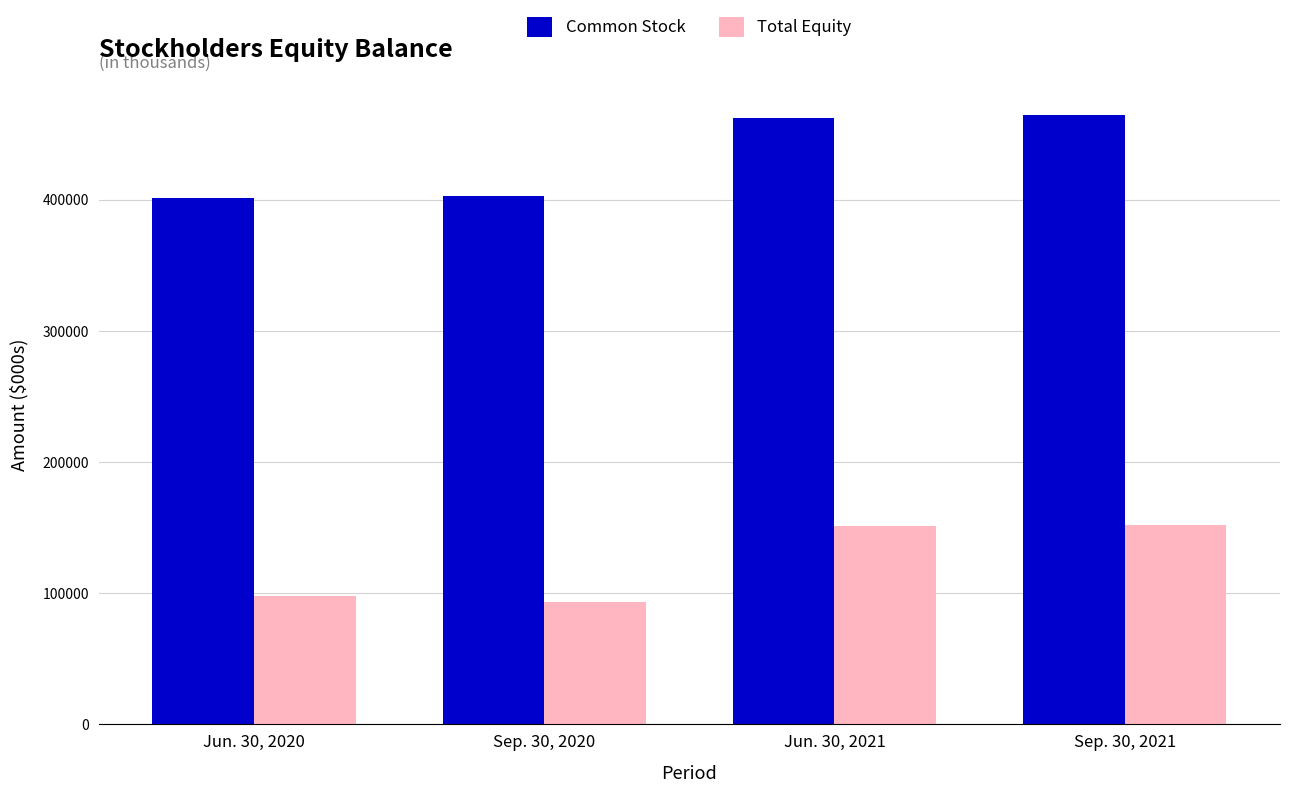

The Total Equity series shows 151864 at Sep. 30, 2021. True or false?

True